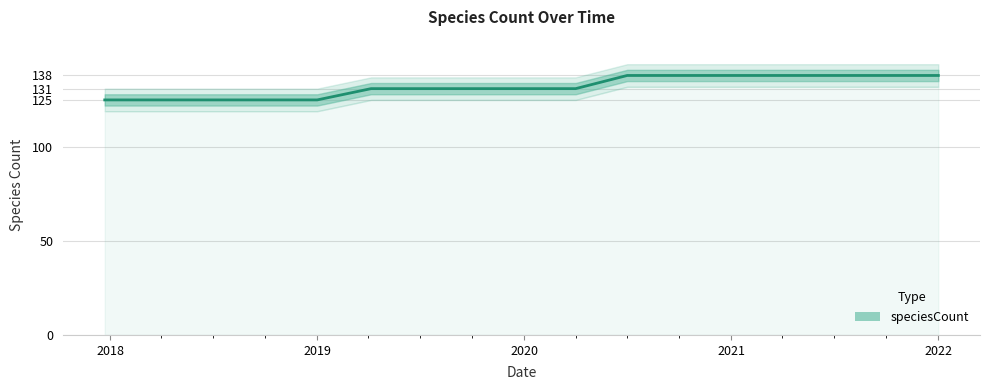

Which category has the highest value across all series?

2020-07-01